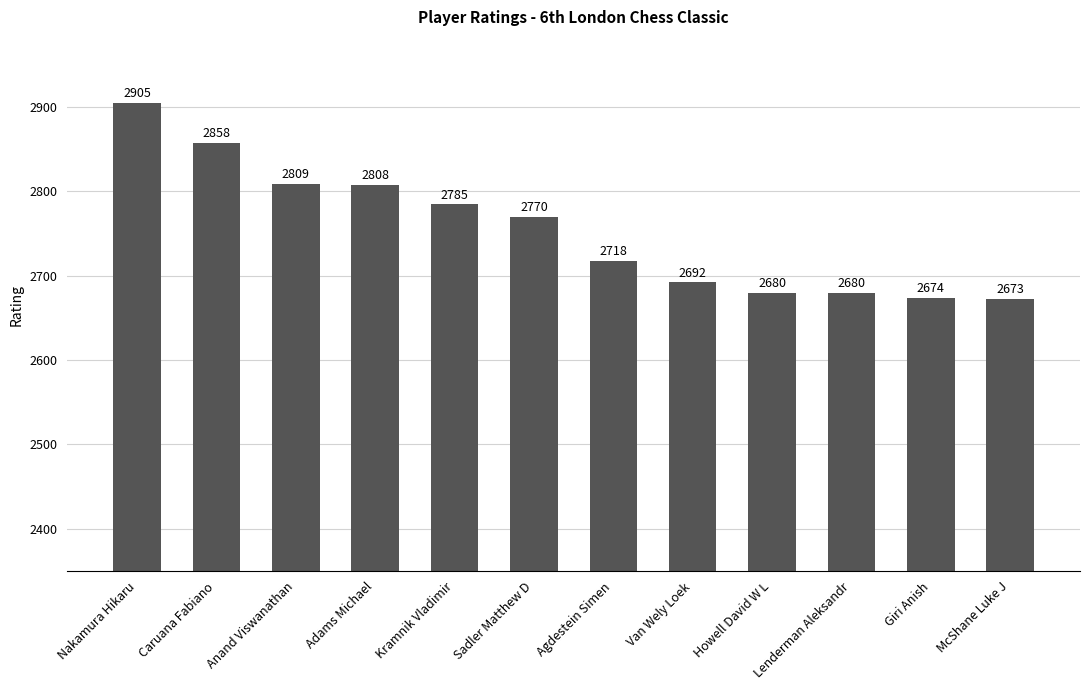

What is the label of the 8th bar from the left?

Van Wely Loek